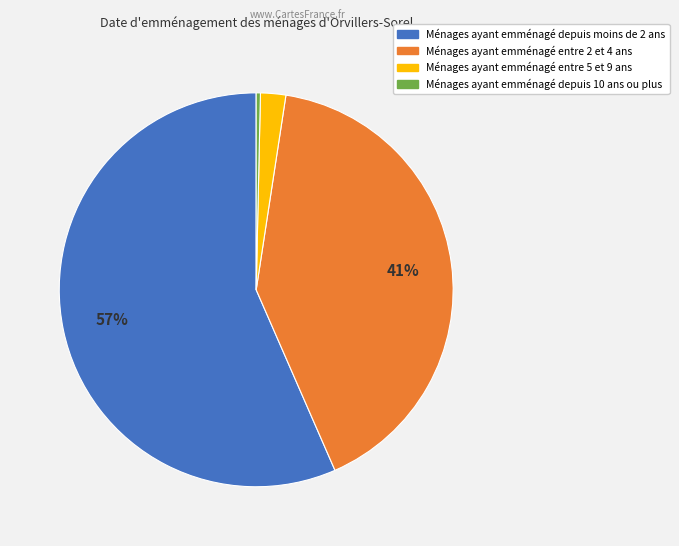

To the nearest percent, what is the average slice percentage?

25%